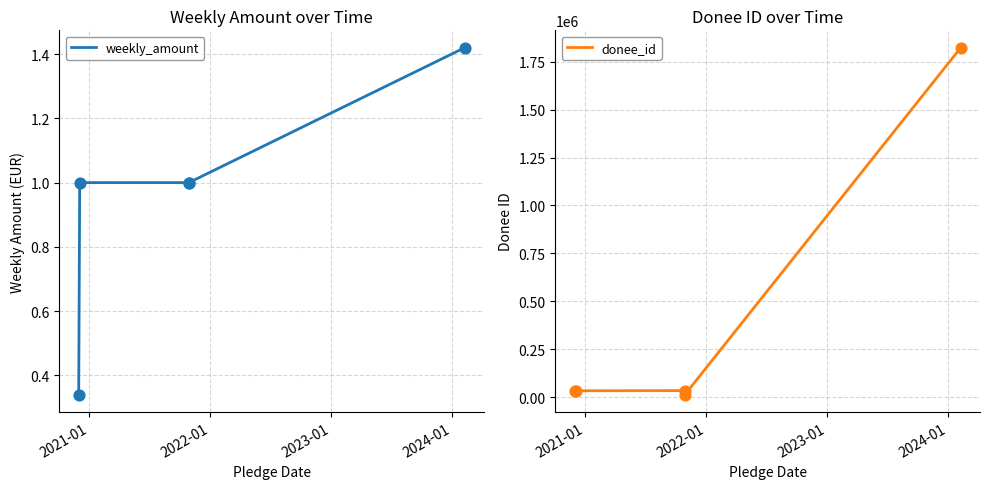

What are all the series names shown in the legend?

weekly_amount, donee_id